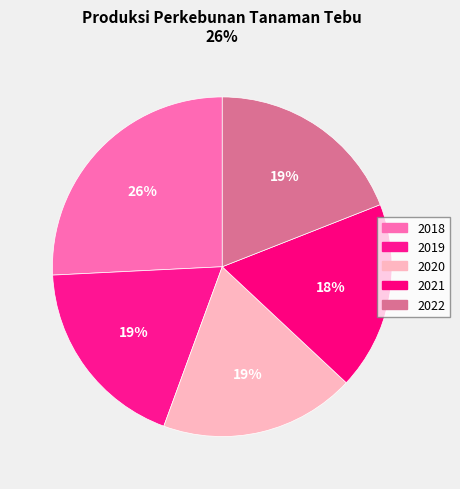

What is the largest slice in the pie chart?

2018